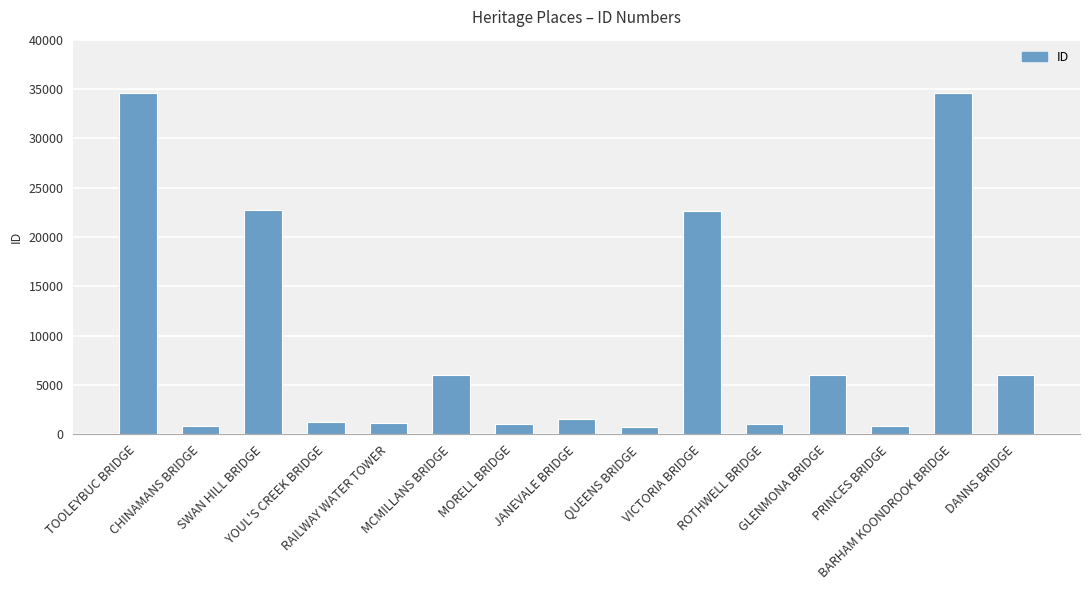

True or false: the data shows 817 at PRINCES BRIDGE.

True